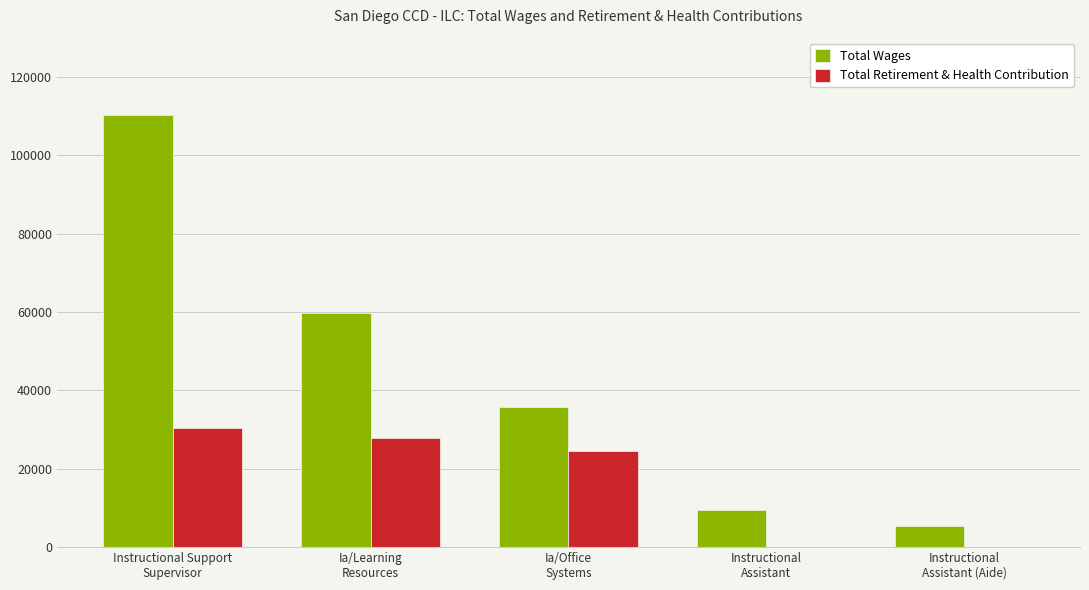

Which series has the largest total across all categories?

Total Wages